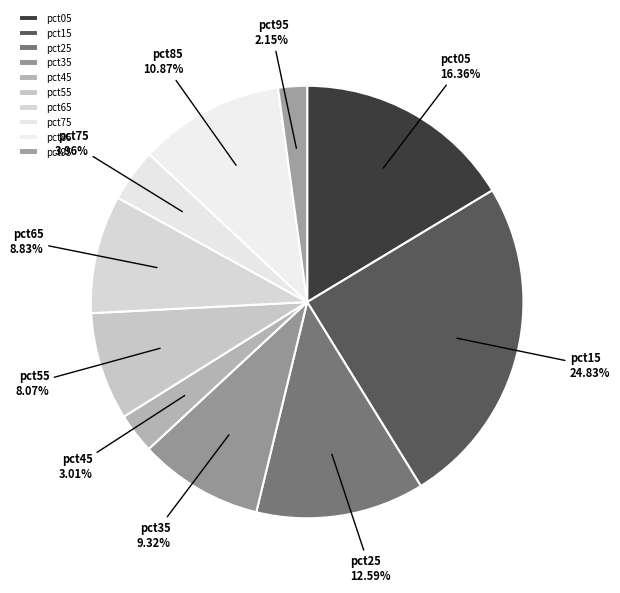

What is the smallest slice in the pie chart?

pct95